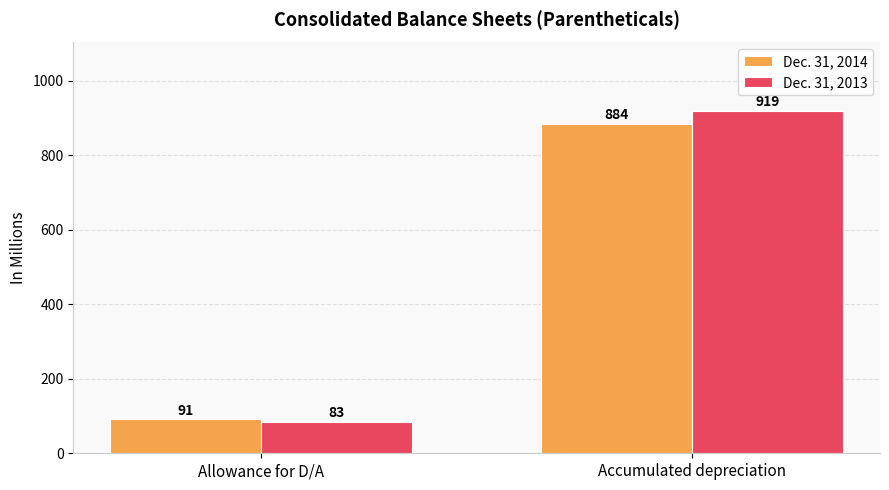

What is the label of the 2nd bar from the left?

Accumulated depreciation